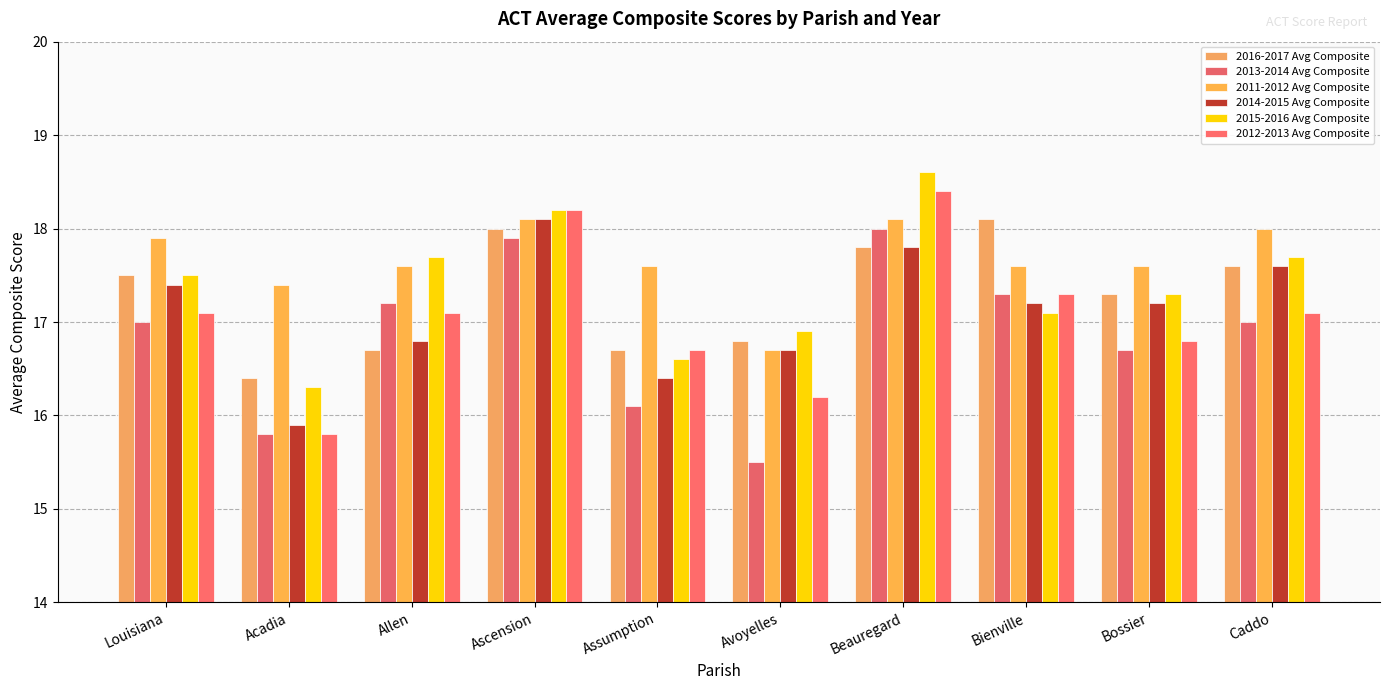

What are all the series names shown in the legend?

2016-2017 Avg Composite, 2013-2014 Avg Composite, 2011-2012 Avg Composite, 2014-2015 Avg Composite, 2015-2016 Avg Composite, 2012-2013 Avg Composite